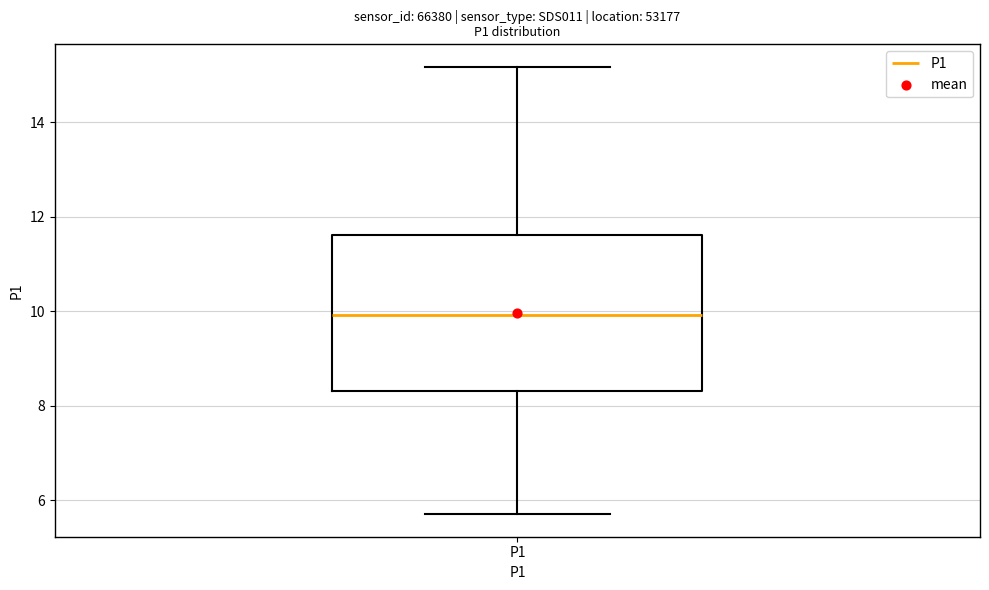

Where is the upper edge of the box for P1 on the y-axis? The values are not printed on the chart, so give them approximately, as read against the axis.

11.6